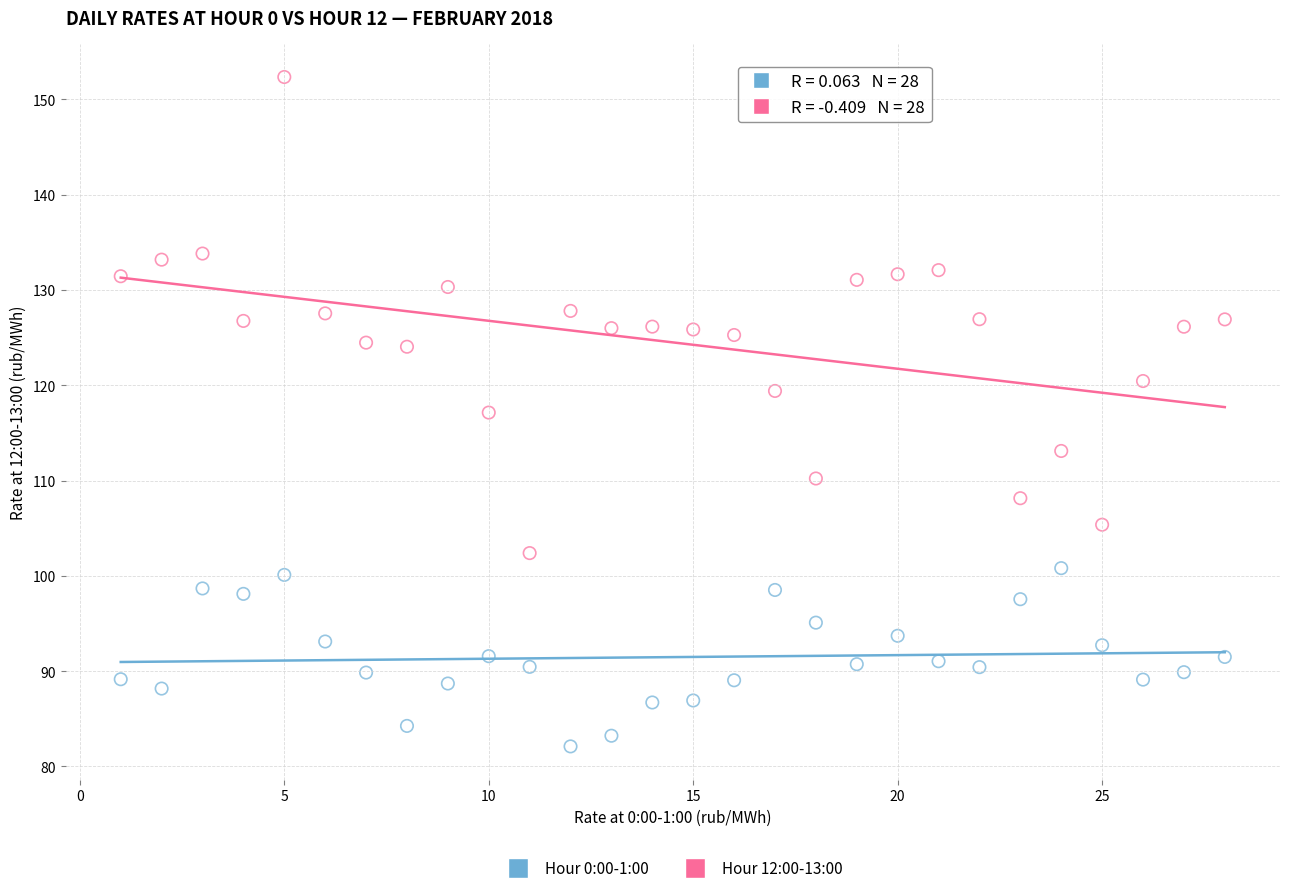

What is the X range (max minus min) for the scatter plot?

27.0